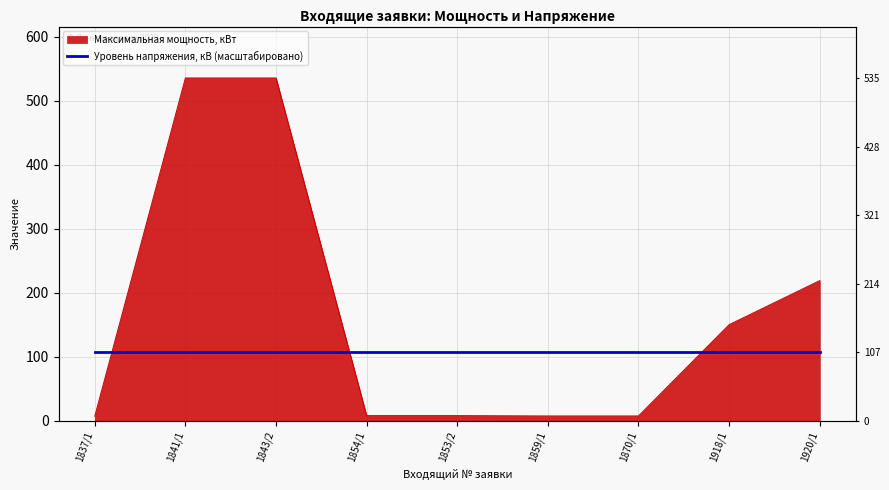

Reading left to right, what are all the values shown in this chart?

7.1	535.3	535.3	7.9	7.9	7.4	7.4	150.0	218.8